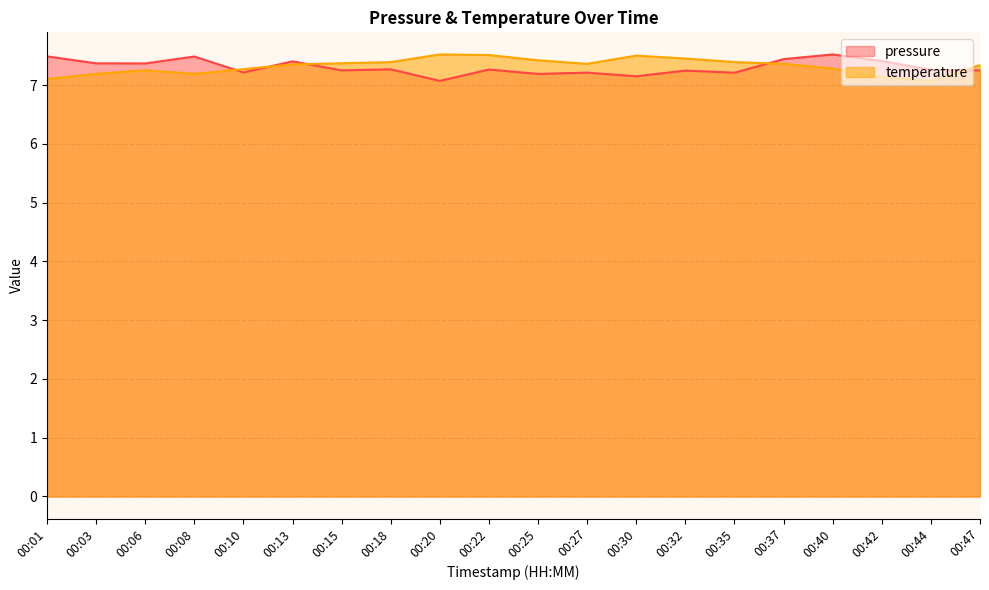

Does the chart have visible grid lines?

Yes